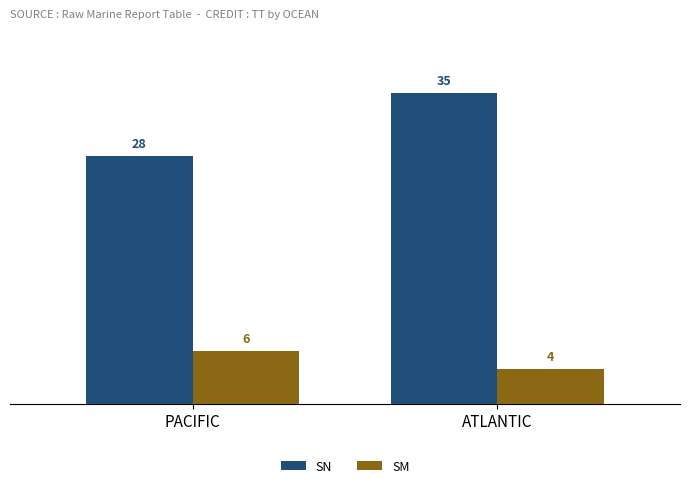

What is the difference between the highest and lowest values at PACIFIC?

22